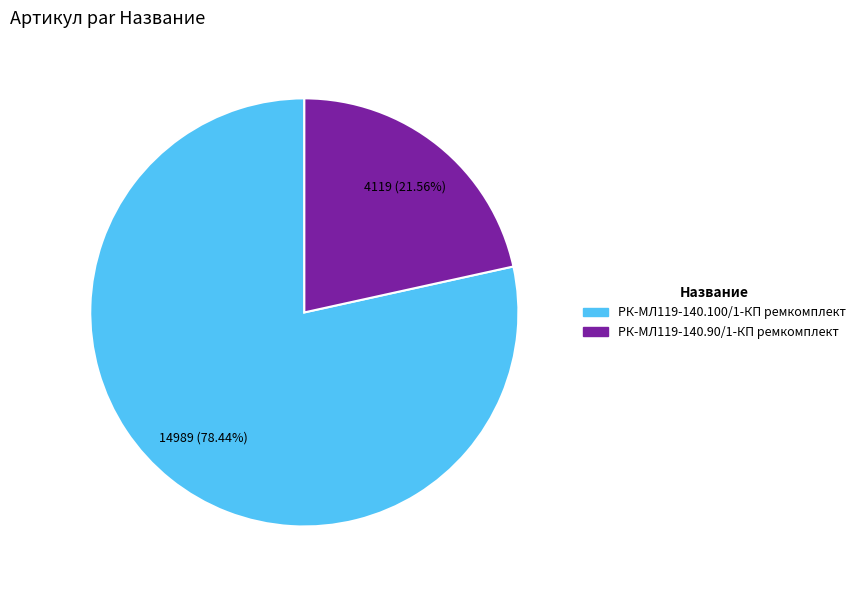

What percentage is the РК-МЛ119-140.90/1-КП ремкомплект slice, to the nearest percent?

22%